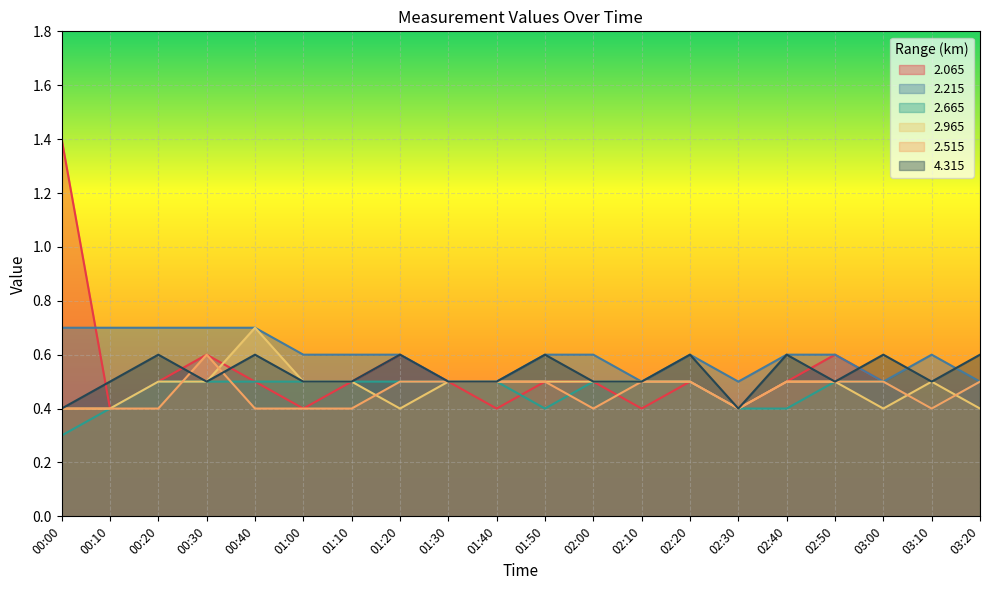

What is the maximum value for 4.315?

0.6